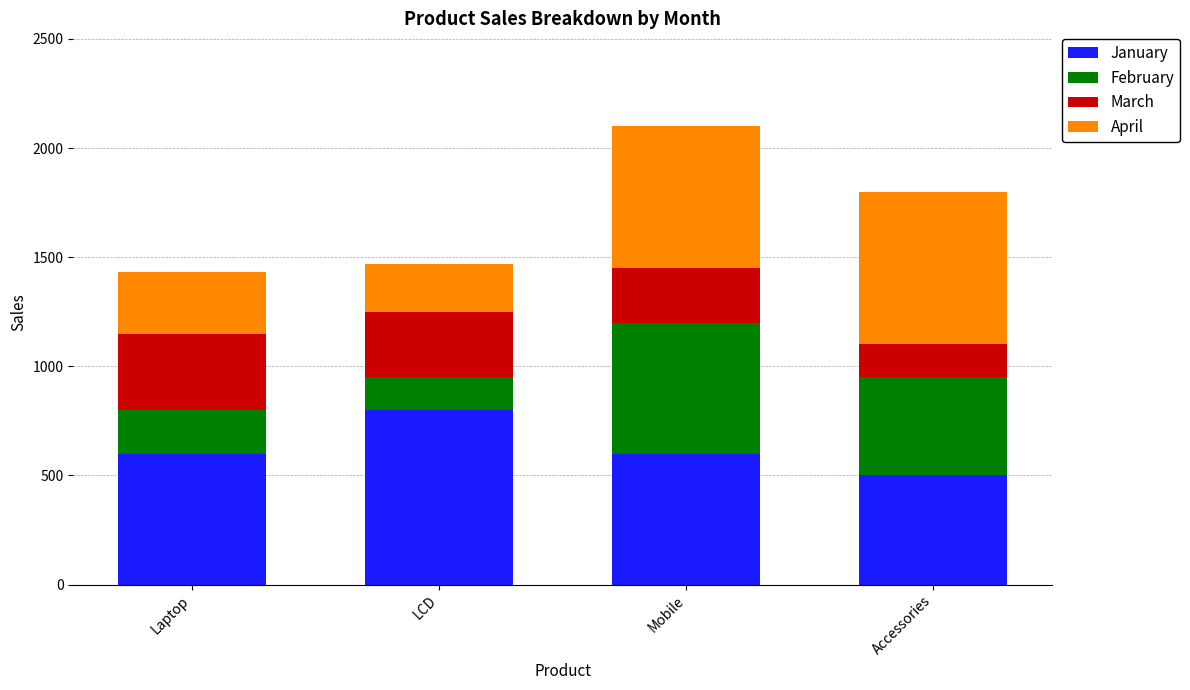

Reading right to left, list the values for the January series.

500	600	800	600